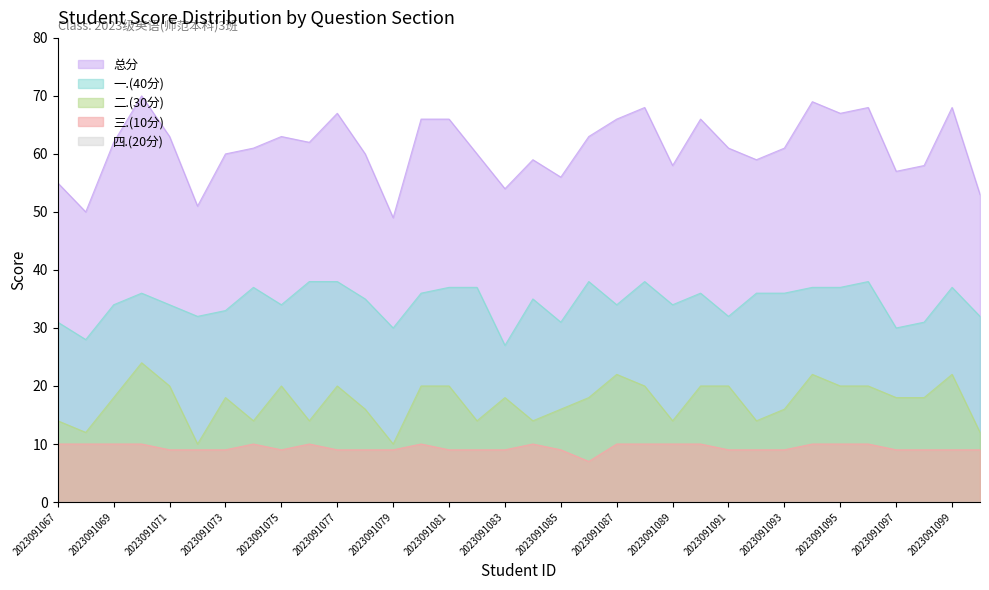

What is the value of the 一.(40分) point at the 6th from the left?

32